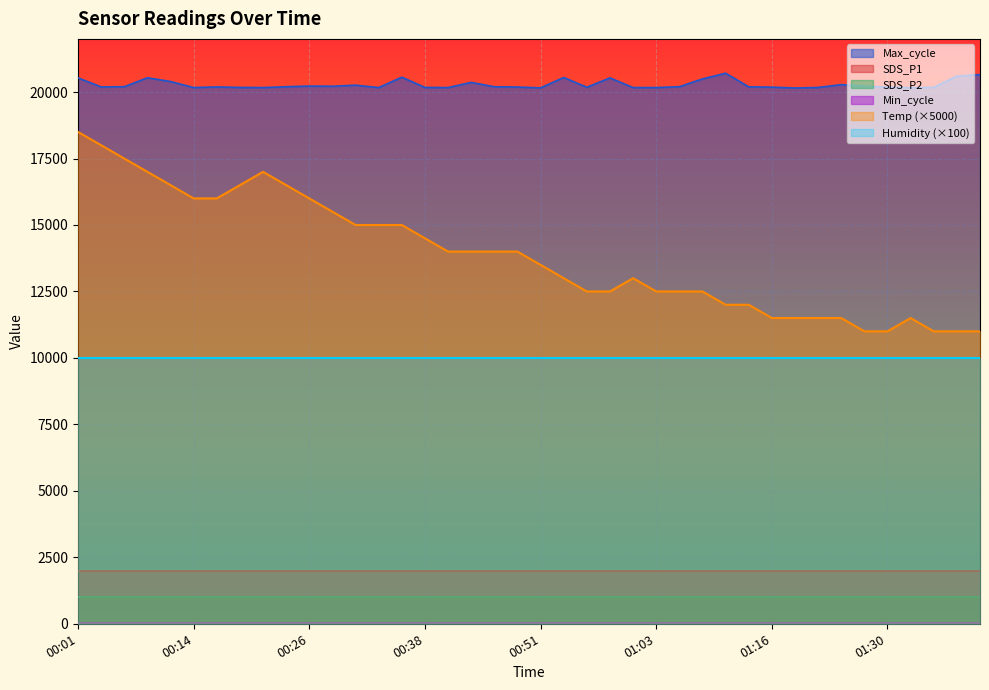

What is the sum of all SDS_P2 values?

39996.0